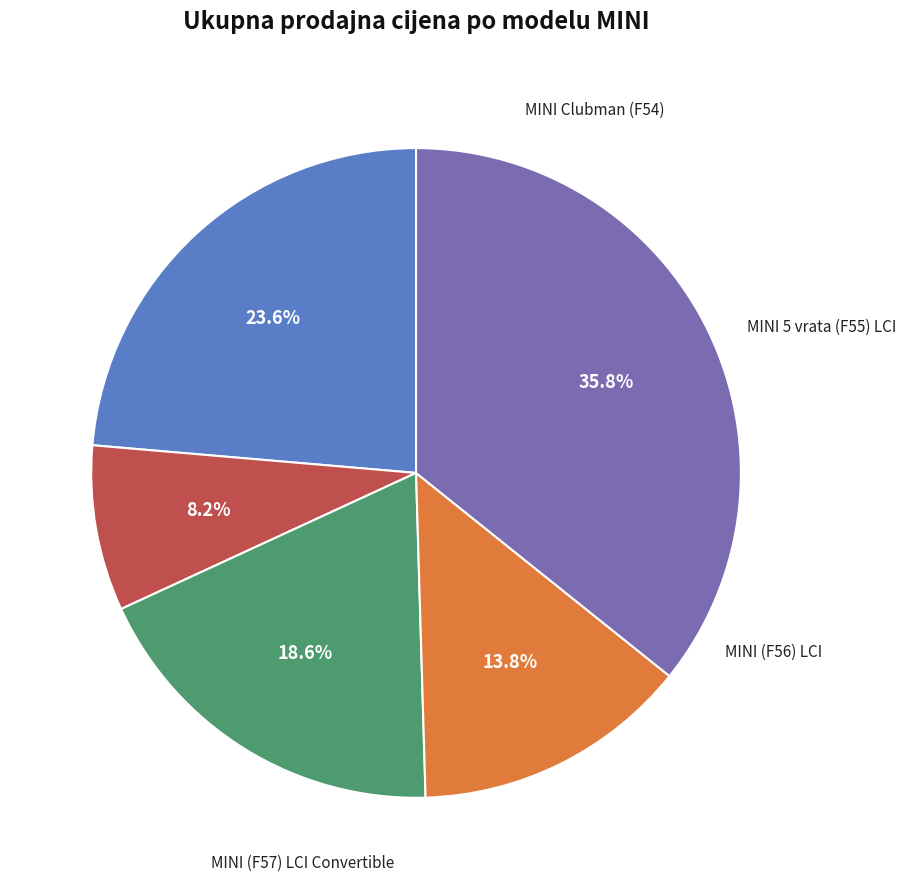

Count the number of slices in the pie.

5